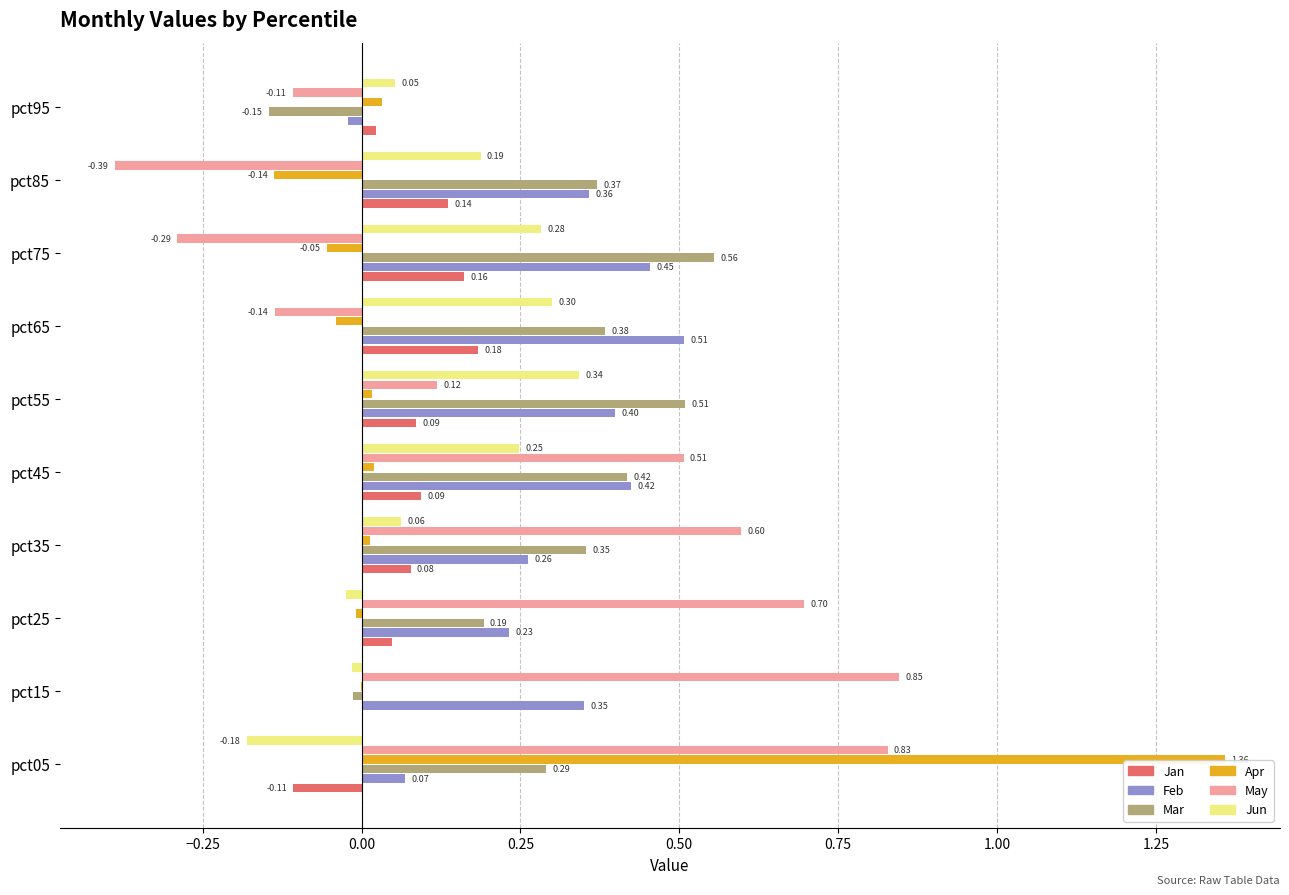

Which series has the largest total across all categories?

Feb